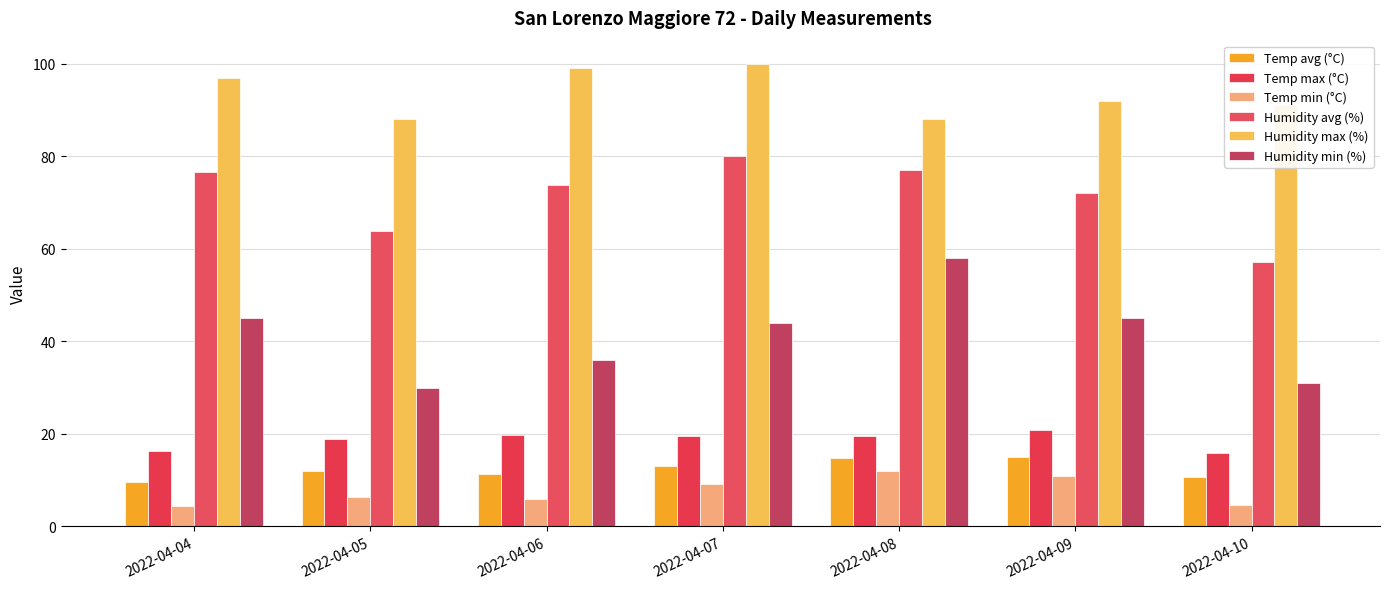

The Temp avg (°C) series shows 6.8 at 2022-04-08. True or false?

False